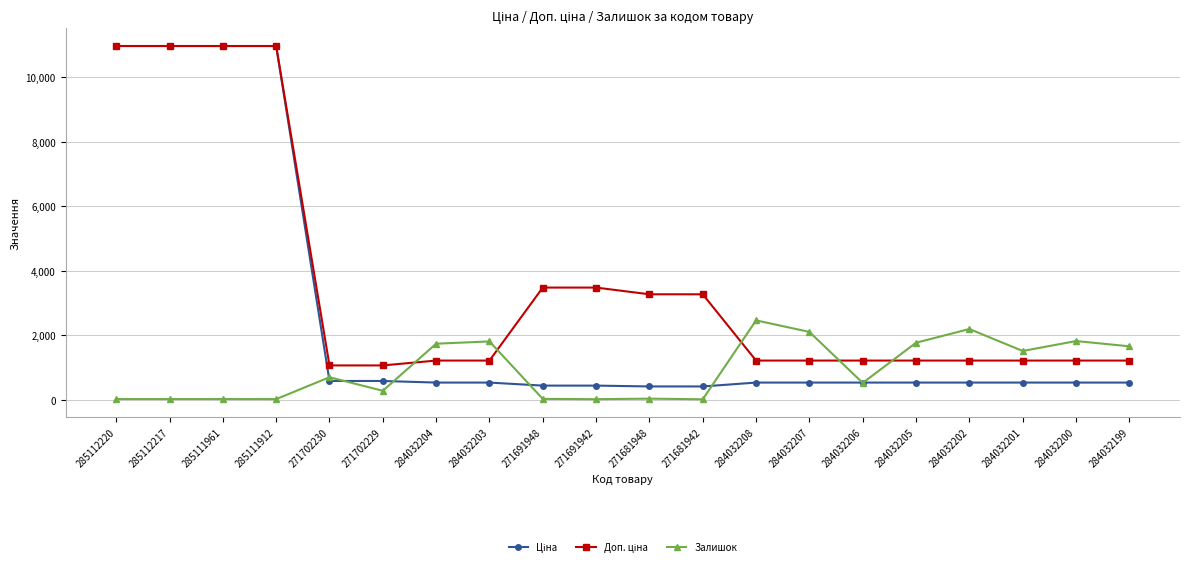

At which label does Залишок reach its peak?

284032208